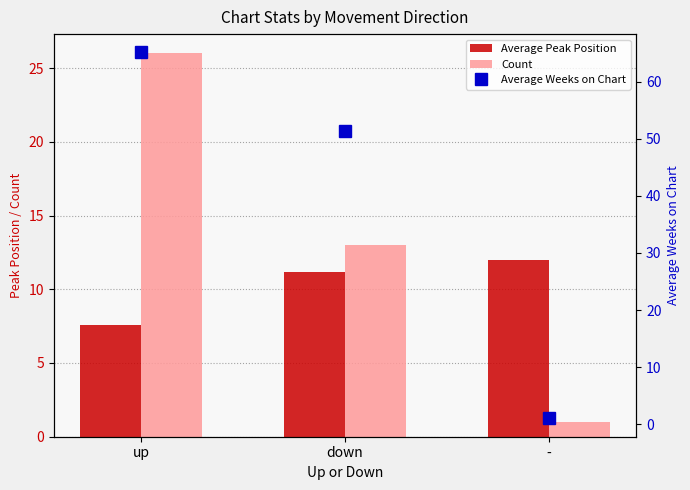

List the series in order of their peak value, lowest first.

Average Peak Position, Count, Average Weeks on Chart